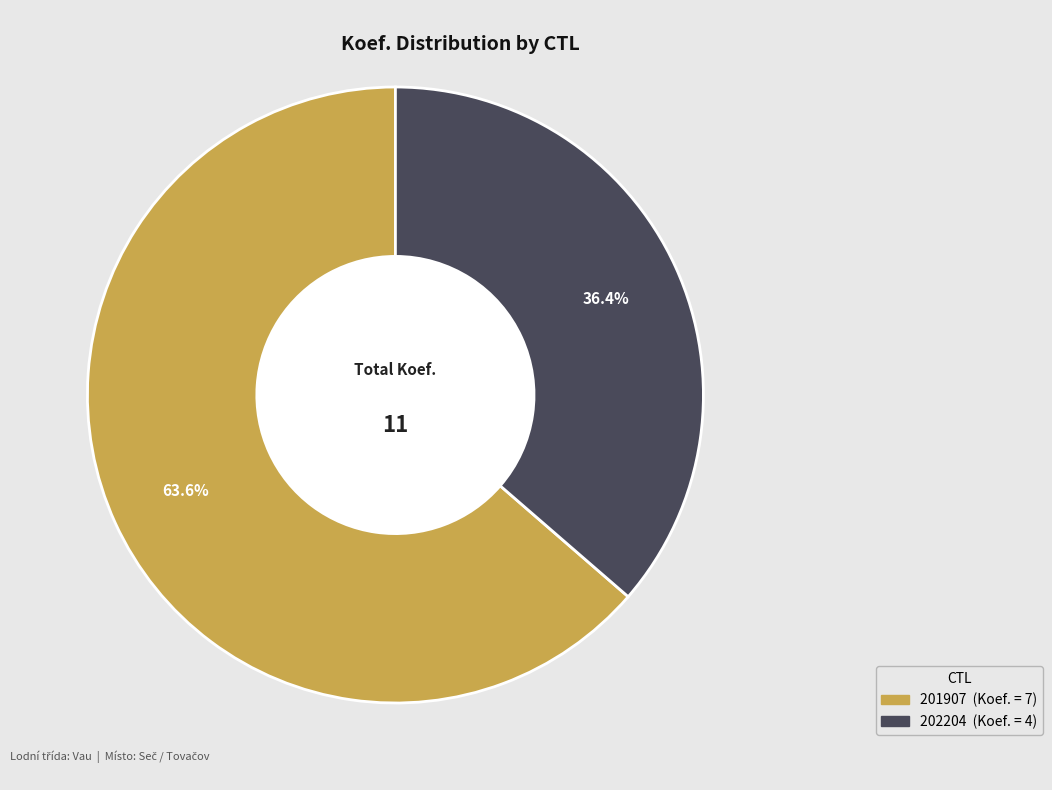

Which has a higher value, 202204 or 201907?

201907